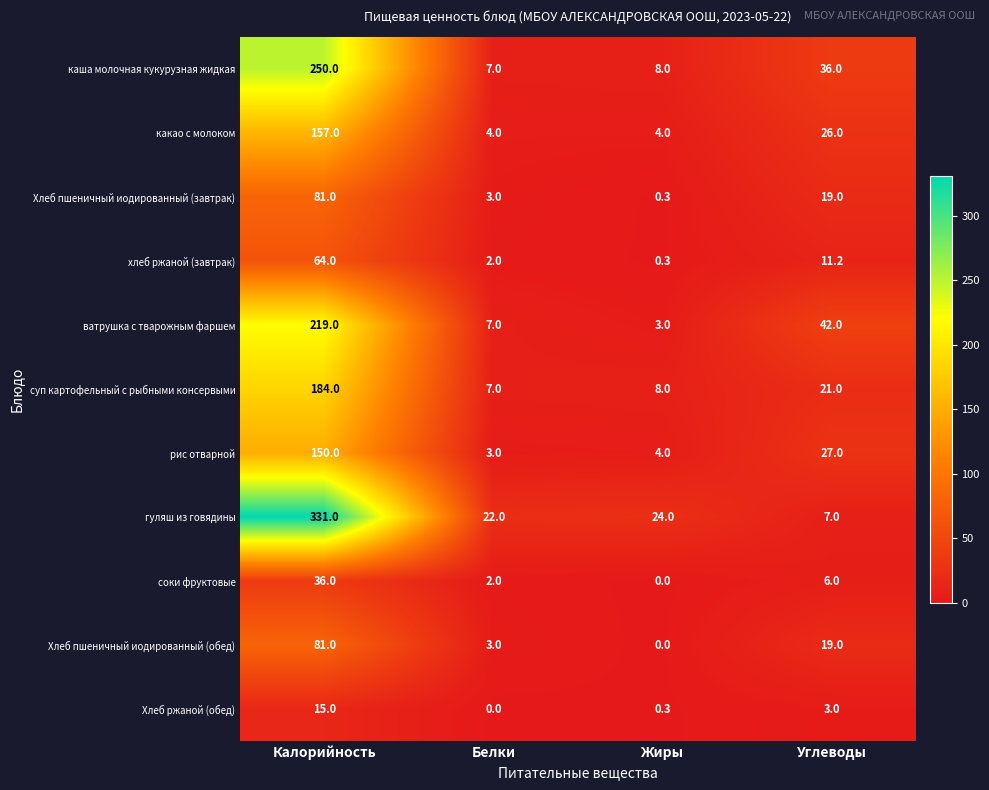

What is the approximate value of рис отварной at Белки?

3.0